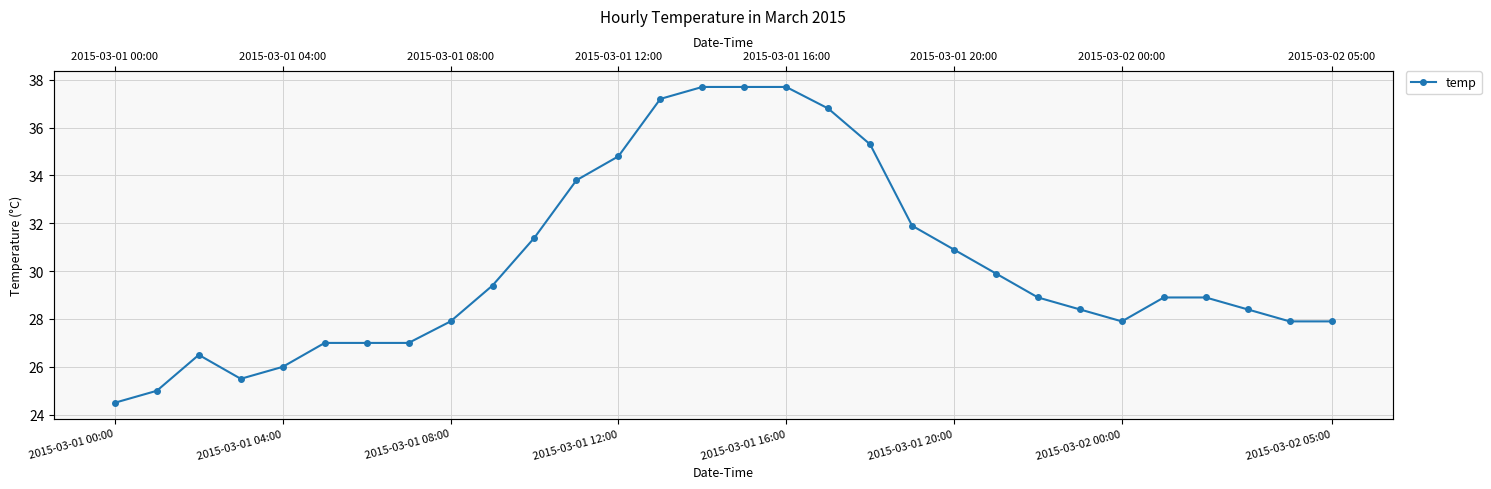

What is the difference between the maximum and second lowest values?

12.7